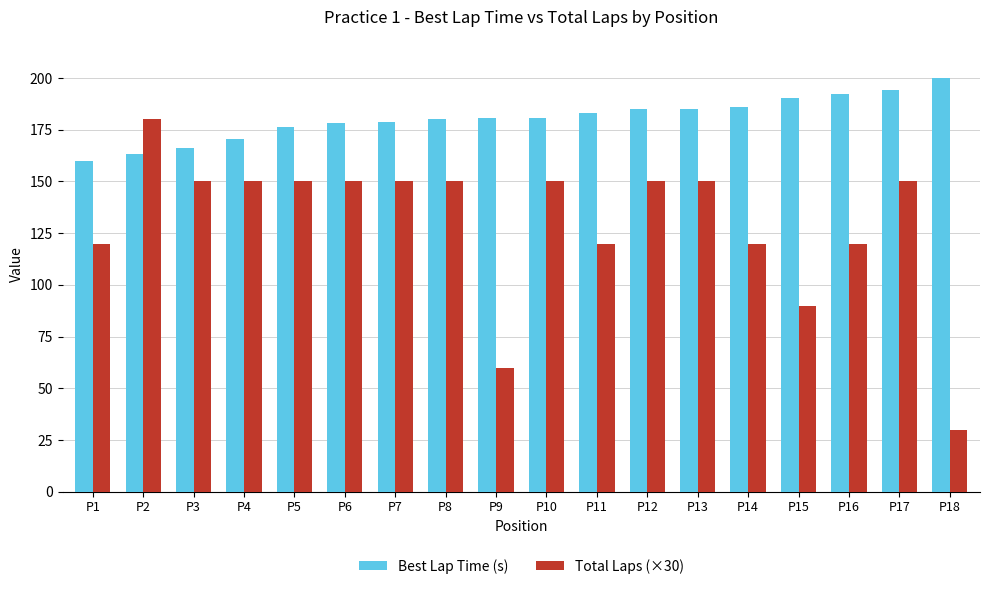

What is the sum of the Total Laps (×30) values at P5 and P9?

210.0